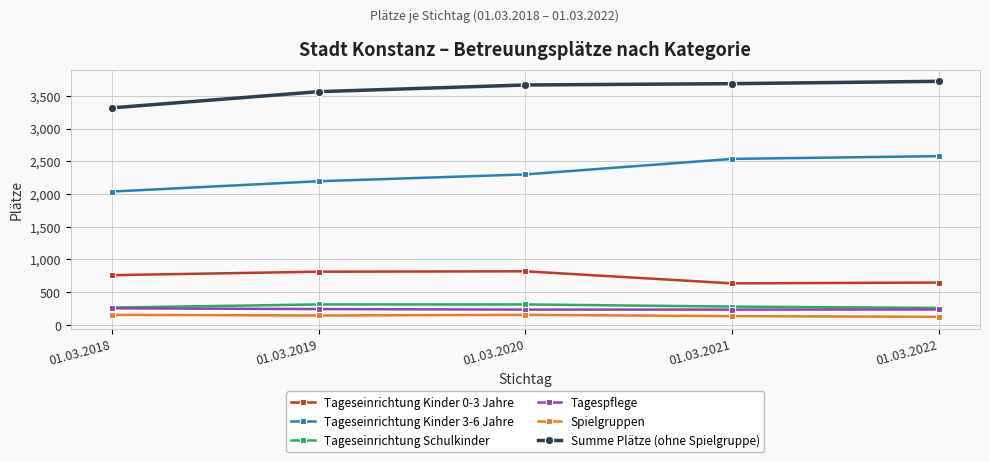

True or false: Summe Plätze (ohne Spielgruppe) and Tageseinrichtung Kinder 0-3 Jahre cross at least once.

False